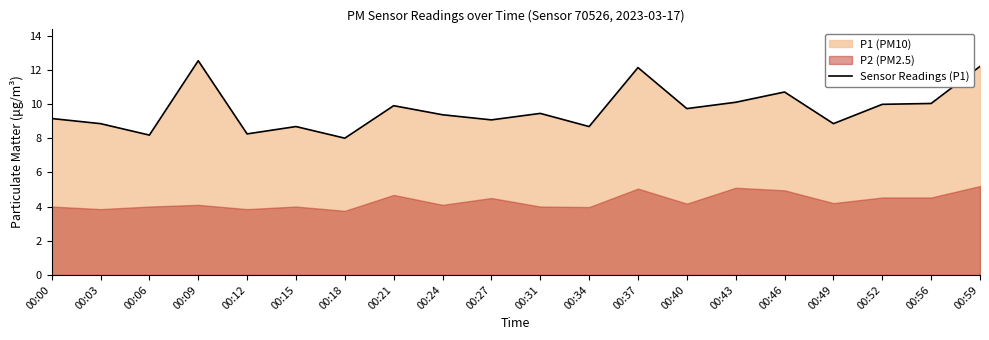

The Sensor Readings (P1) series shows 9.2 at 00:00. True or false?

True